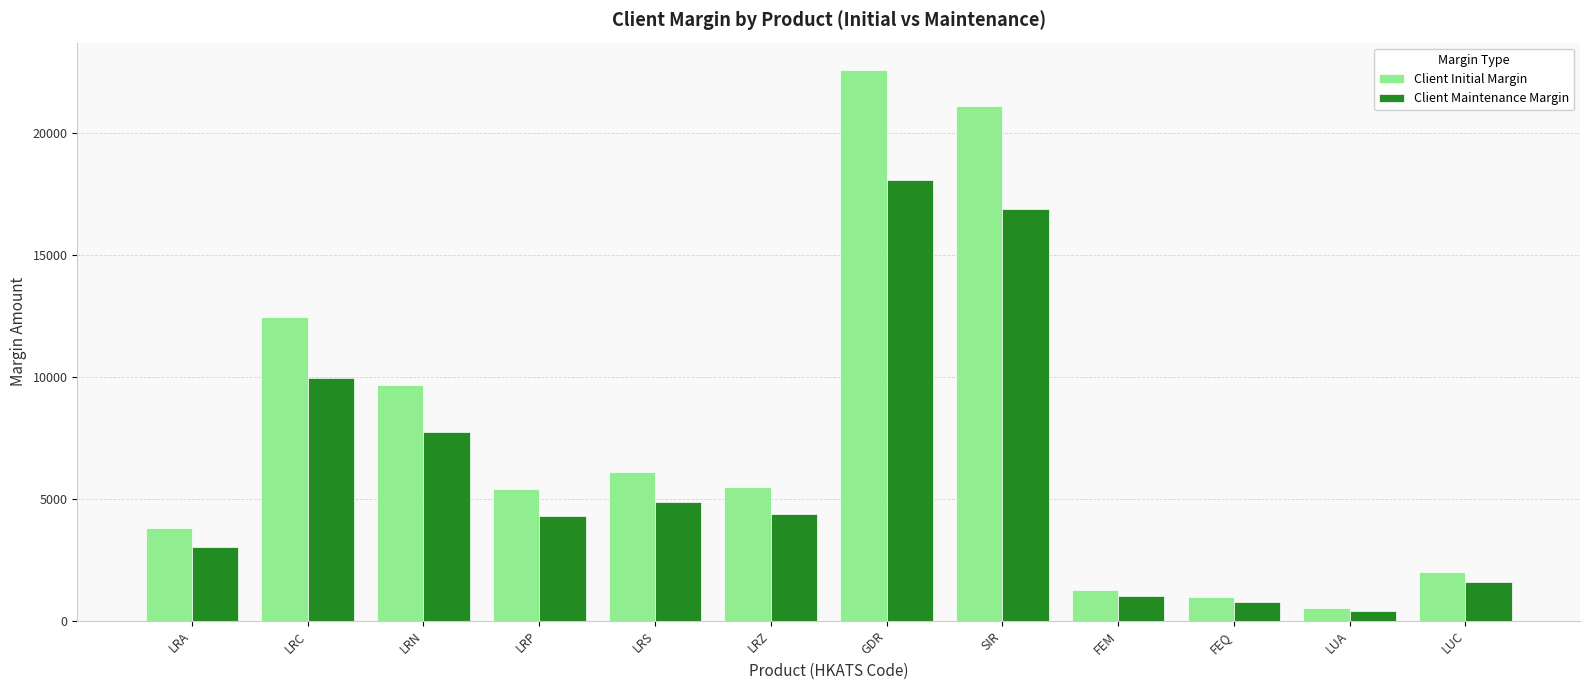

Between LRZ and FEM, which series saw the biggest shift?

Client Initial Margin